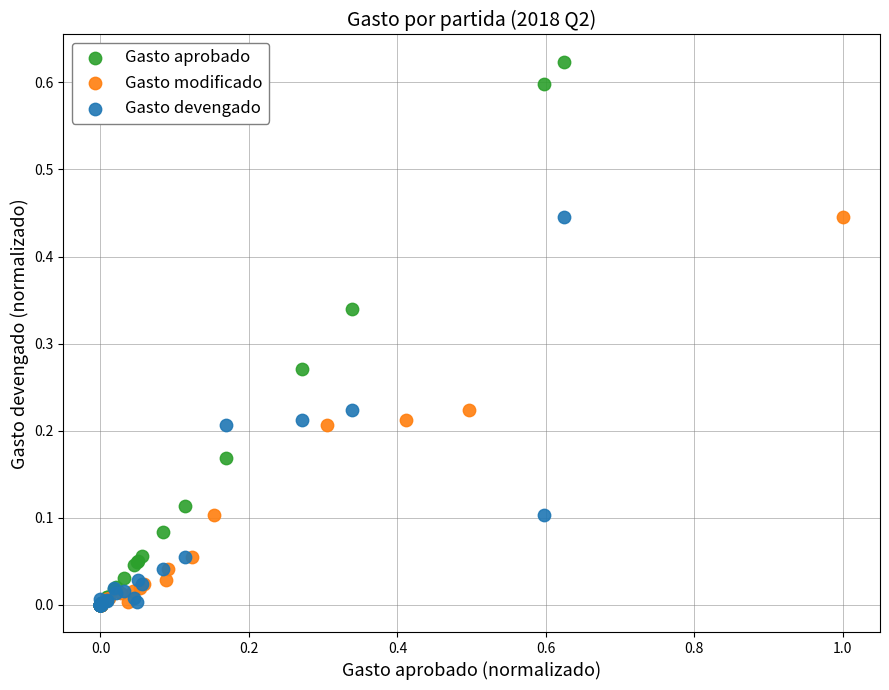

Which series reaches the maximum Y coordinate?

Gasto aprobado